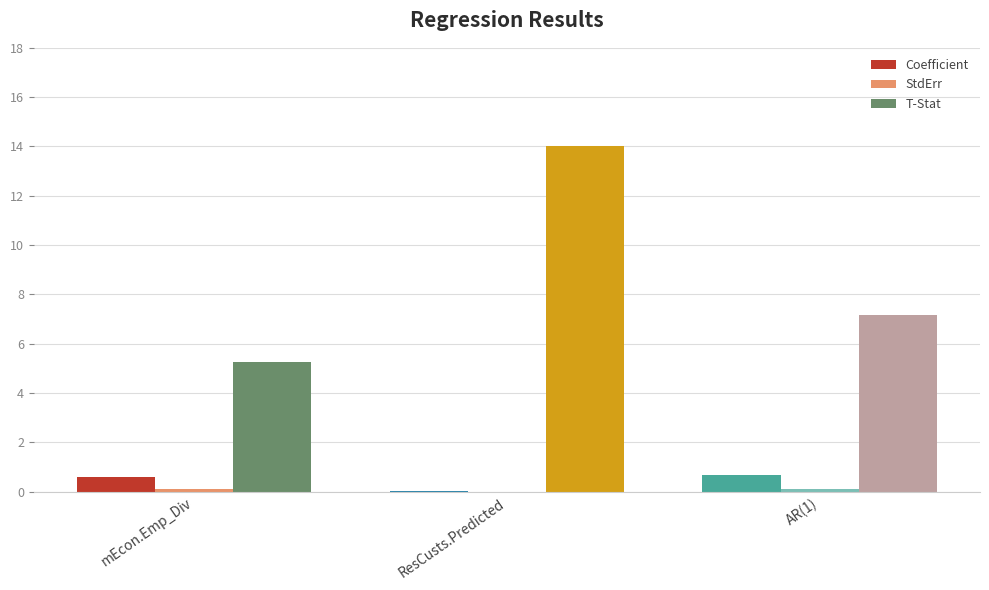

Which series has the largest total across all categories?

T-Stat